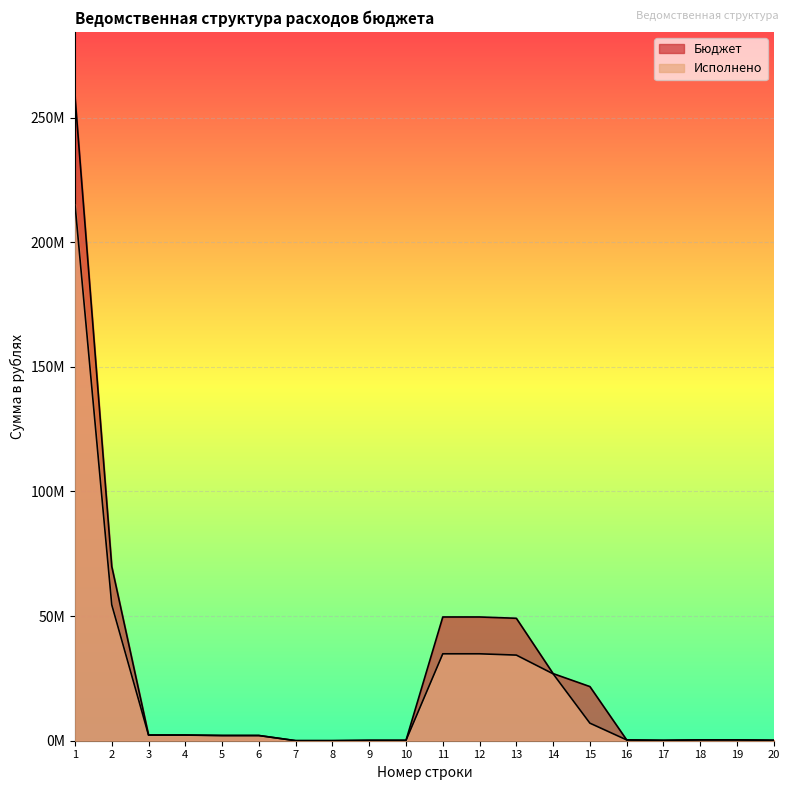

Is it true that Бюджет equals 41800931.1 at 2?

False